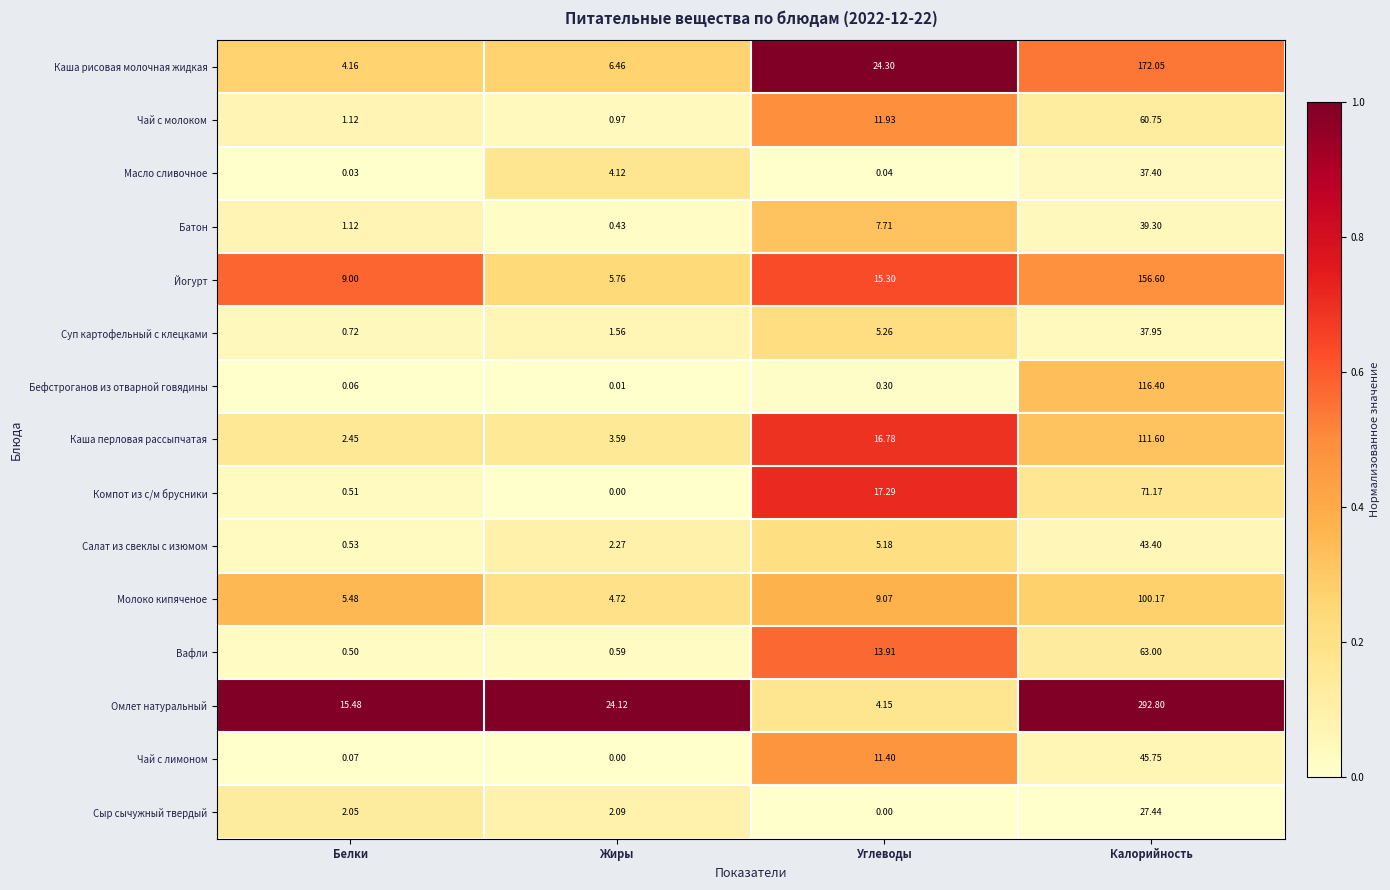

Where is Каша рисовая молочная жидкая nearest to the value 88?

Углеводы